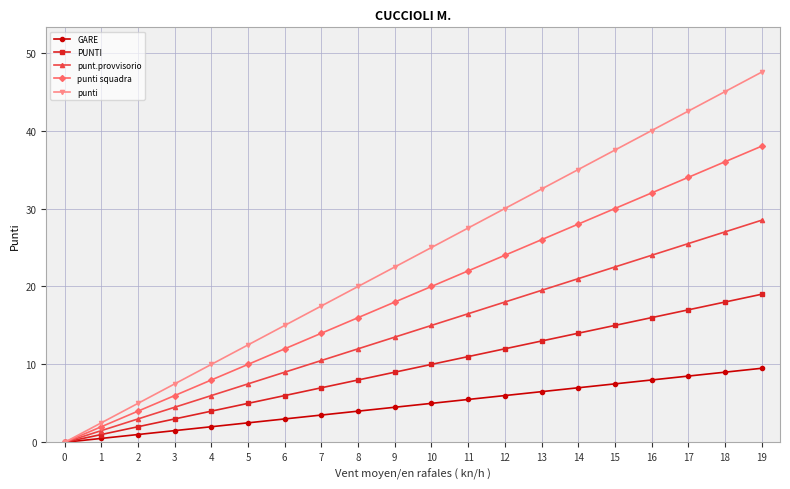

The value of PUNTI at 0 is 0.0. True or false?

True